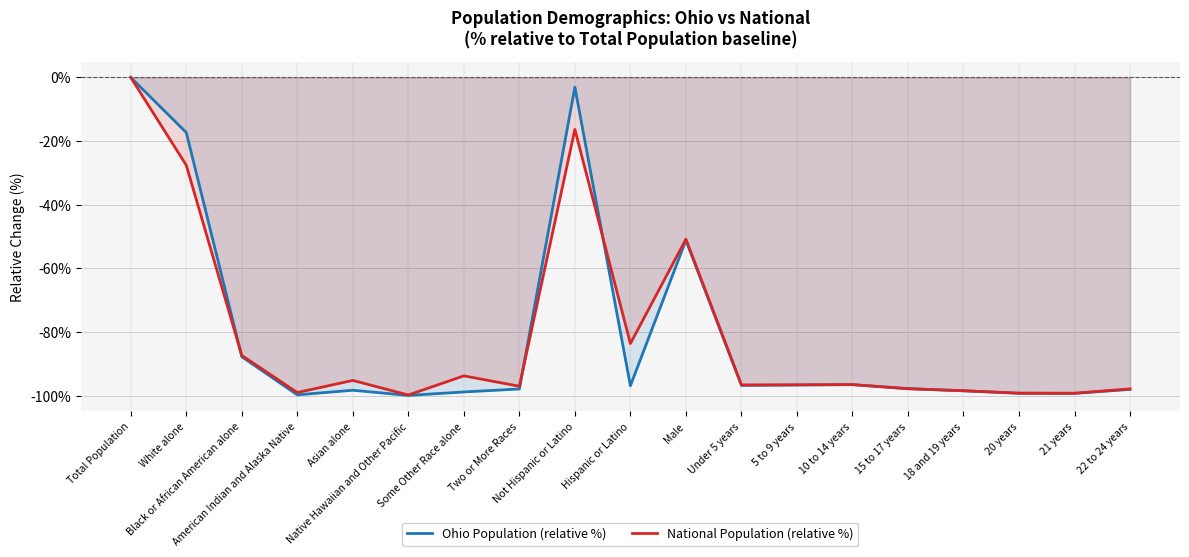

In Ohio Population (relative %), how many points are lower than both neighbors (excluding endpoints)?

5